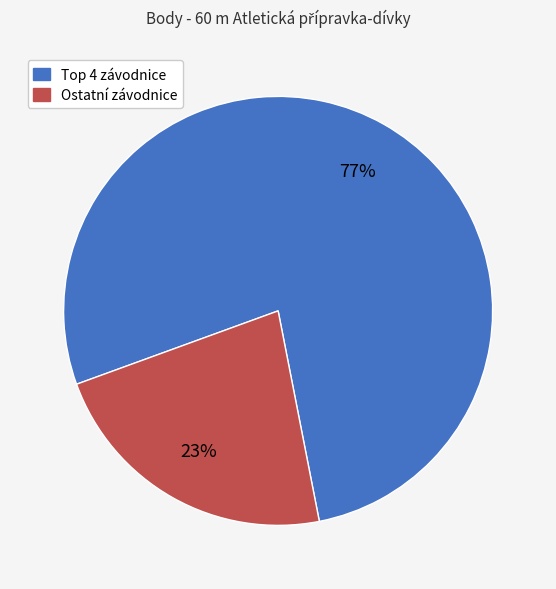

To the nearest percent, what is the average slice percentage?

50%